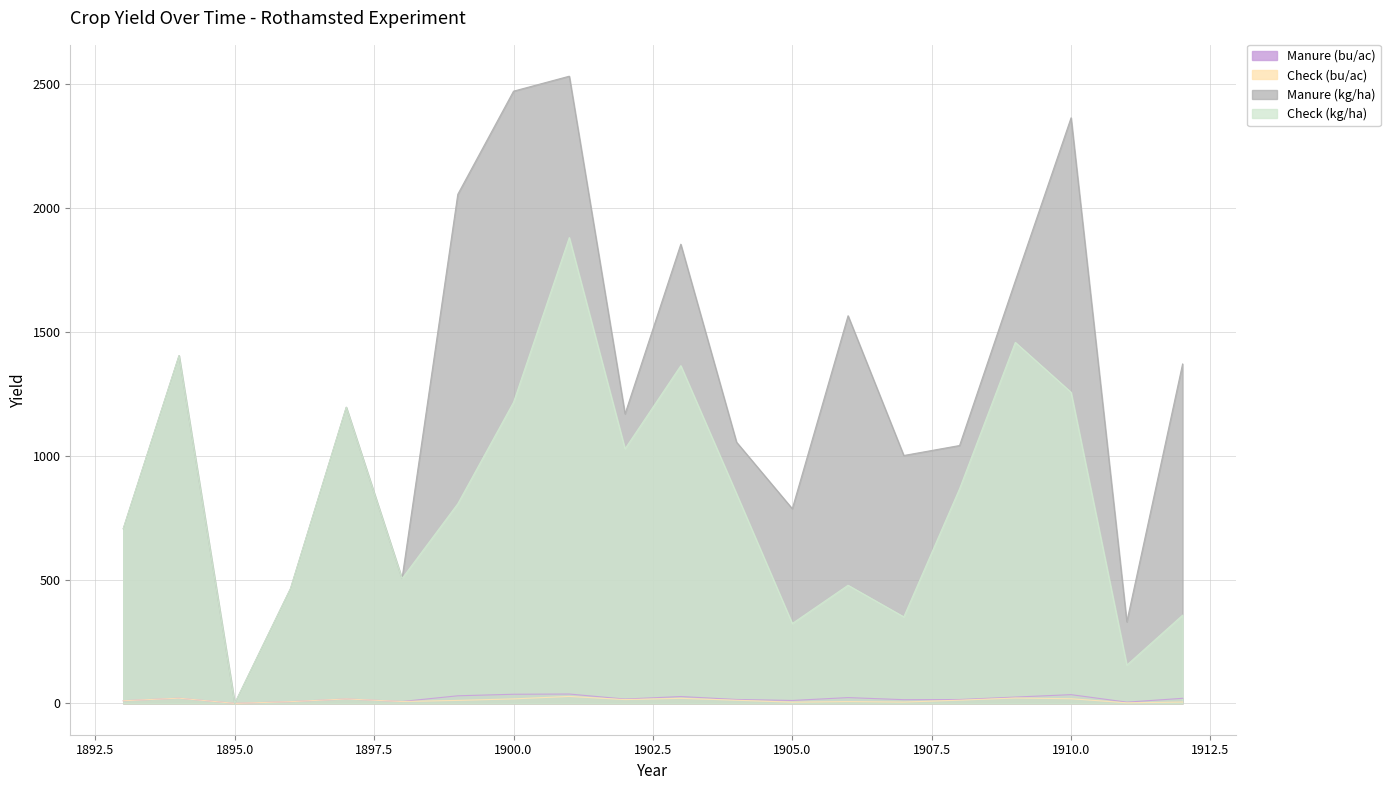

What is the difference between the second highest and second lowest values in the Manure (kg/ha) series?

2143.7